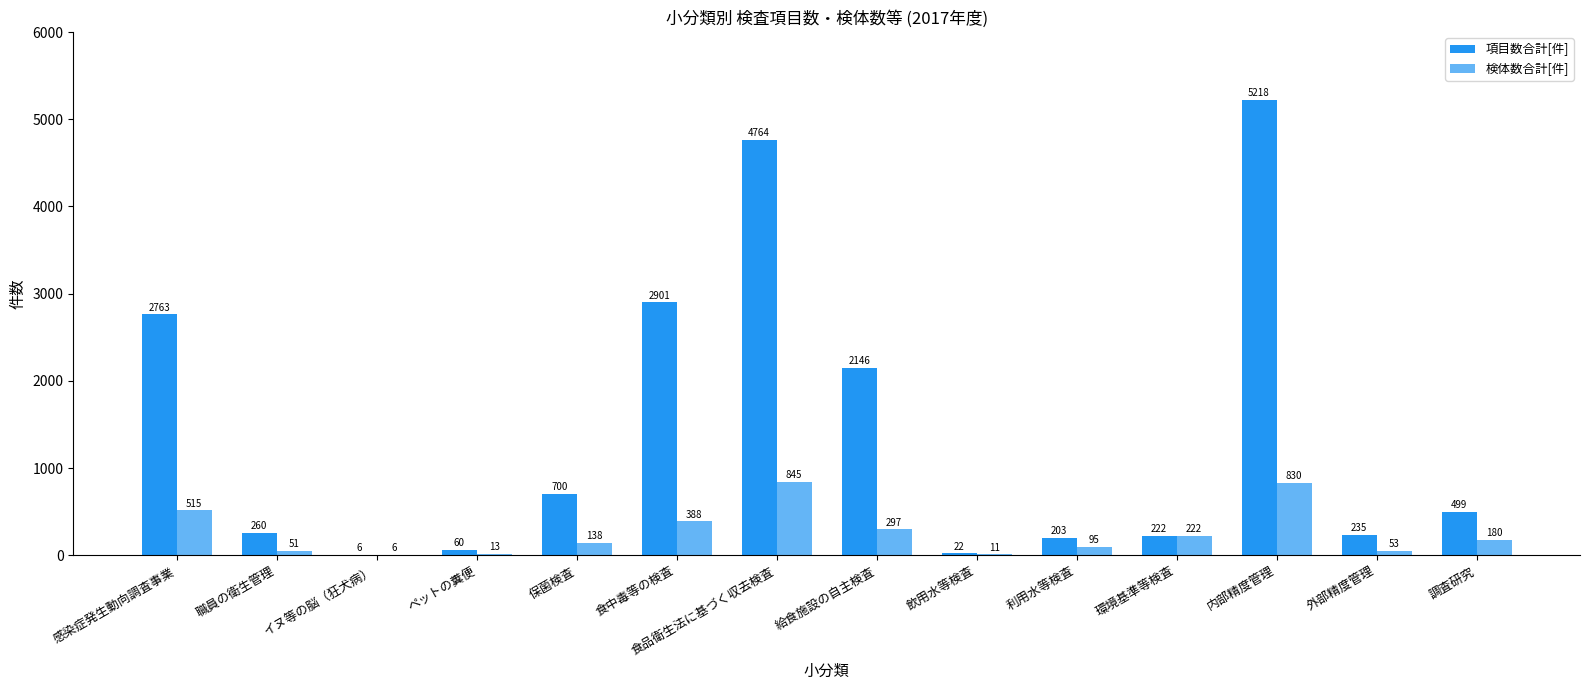

Where is 検体数合計[件] nearest to the value 425?

食中毒等の検査